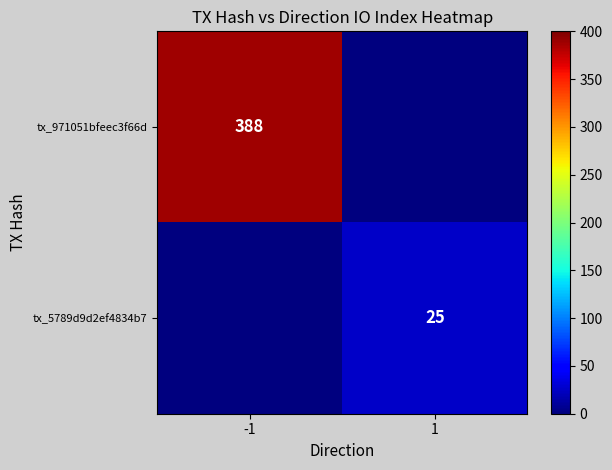

The value of tx_5789d9d2ef4834b7 at 1 is 14. True or false?

False